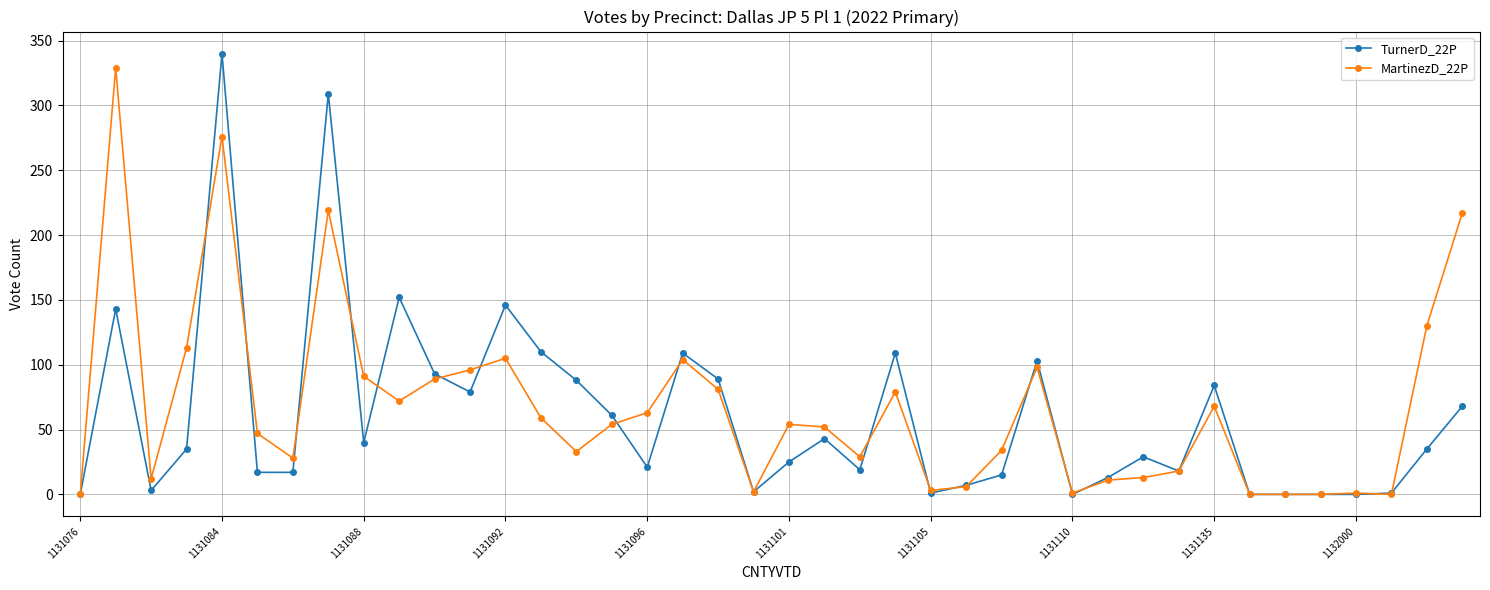

What is the maximum value shown in the chart?

340